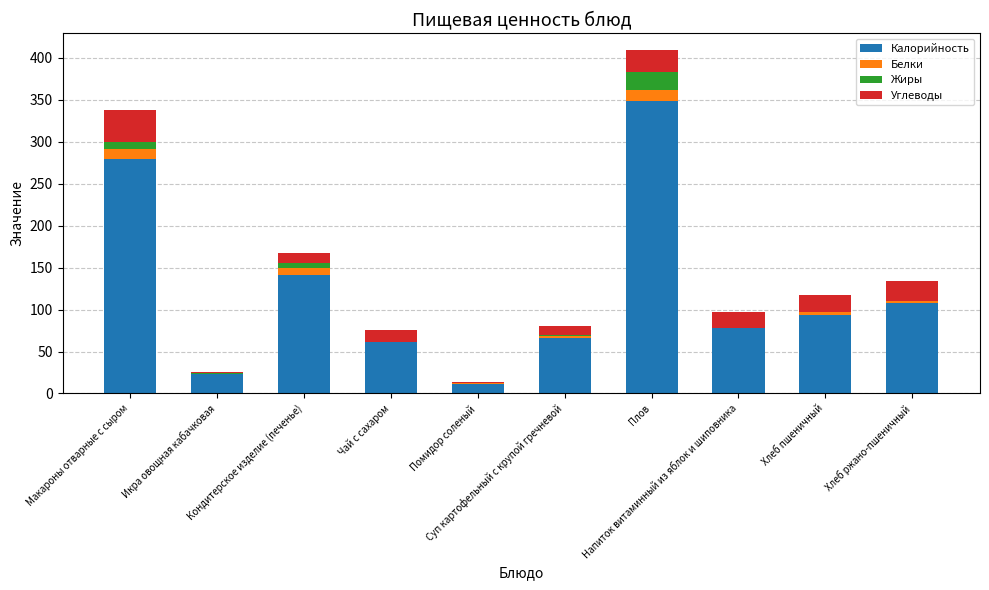

What is the maximum value for Калорийность?

349